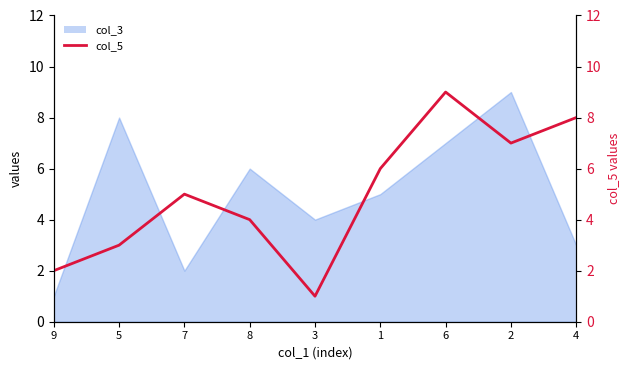

What is the label of the 4th point from the right?

1